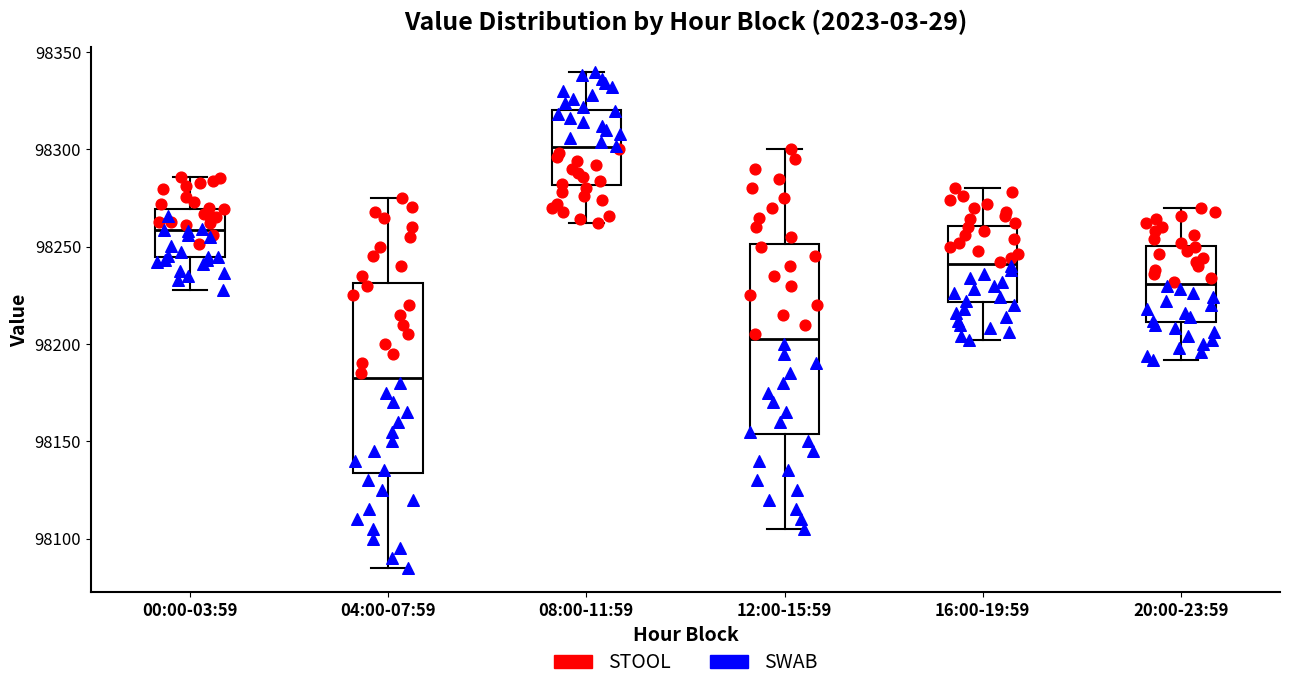

Reading left to right, read every box against the y-axis: the position of its median line, the range the box covers, and the ends of its whiskers. The values are not printed on the chart, so give them approximately, as read against the axis.

00:00-03:59: median 98260, box 98245 to 98270, whiskers 98230 to 98285
04:00-07:59: median 98185, box 98135 to 98230, whiskers 98085 to 98275
08:00-11:59: median 98300, box 98280 to 98320, whiskers 98260 to 98340
12:00-15:59: median 98205, box 98155 to 98250, whiskers 98105 to 98300
16:00-19:59: median 98240, box 98220 to 98260, whiskers 98200 to 98280
20:00-23:59: median 98230, box 98210 to 98250, whiskers 98190 to 98270